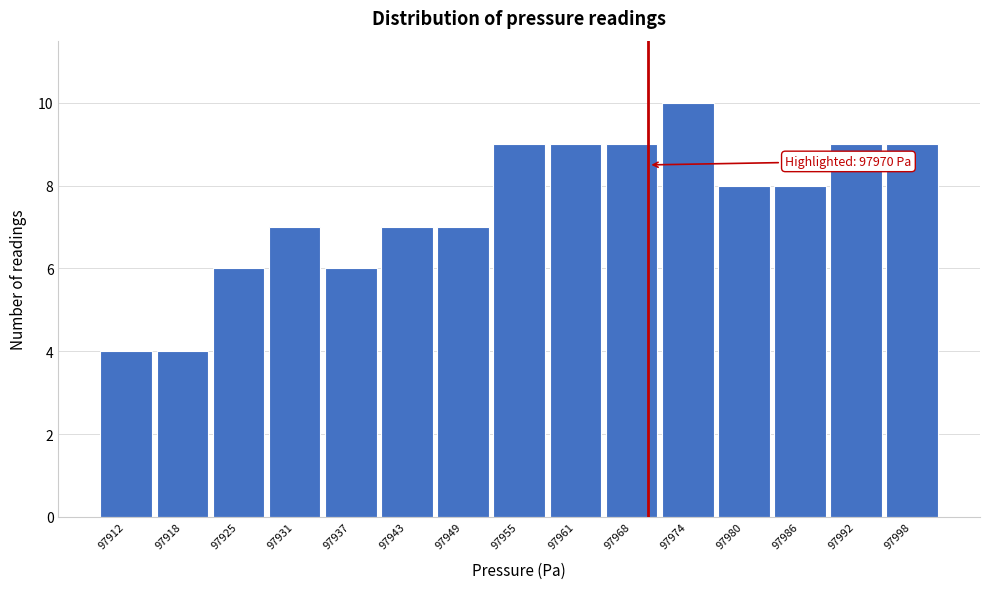

Over which range of the x-axis is the bar tallest?

97971 to 97977